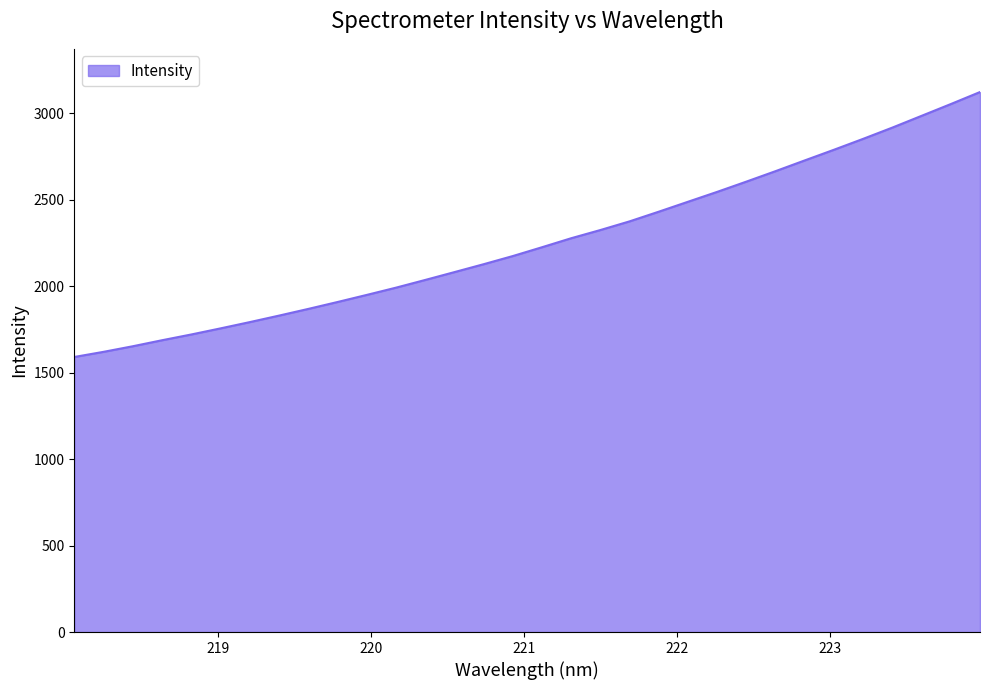

What is the sum of all values?

72190.3